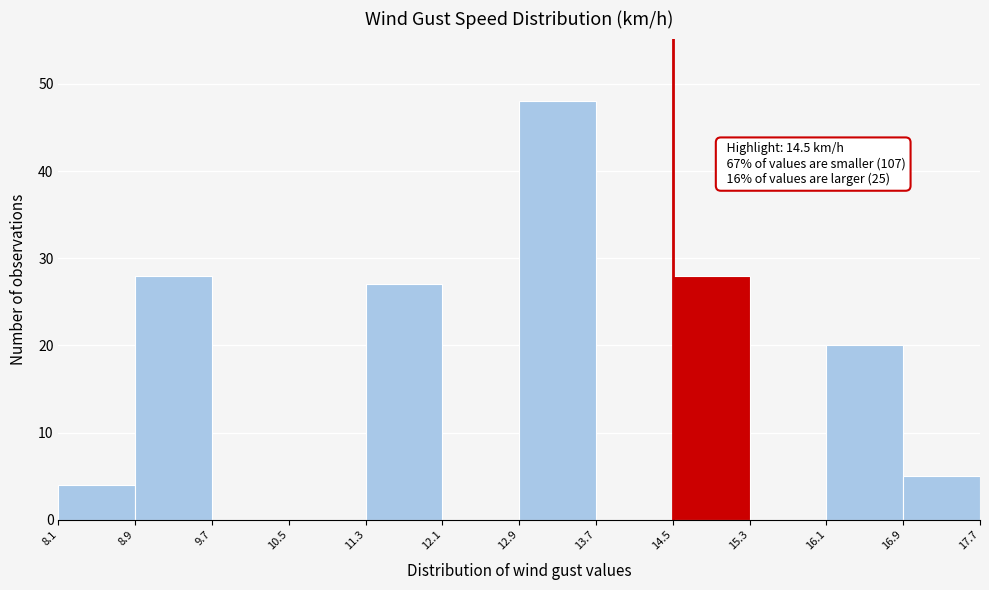

Over which range of the x-axis is the bar tallest?

12.9 to 13.7